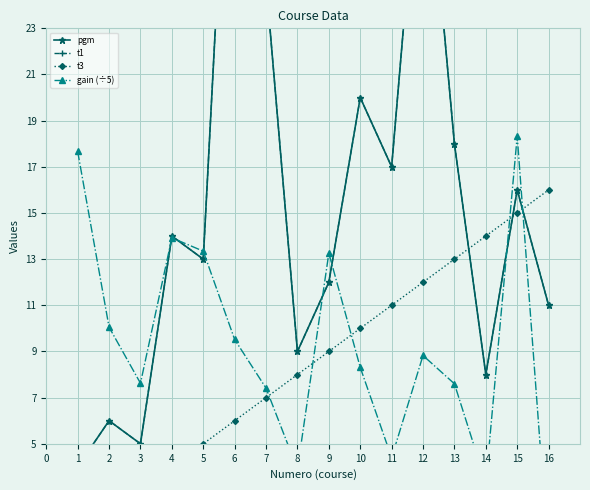

Reading right to left, extract all data points from this chart.

pgm: 11.0	16.0	8.0	18.0	33.0	17.0	20.0	12.0	9.0	25.0	39.0	13.0	14.0	5.0	6.0	4.0
t1: 11.0	16.0	8.0	18.0	33.0	17.0	20.0	12.0	9.0	25.0	39.0	13.0	14.0	5.0	6.0	4.0
t3: 16.0	15.0	14.0	13.0	12.0	11.0	10.0	9.0	8.0	7.0	6.0	5.0	4.0	3.0	2.0	1.0
gain (÷5): 0.0	18.3	3.3	7.6	8.8	4.4	8.3	13.3	3.9	7.4	9.5	13.3	13.9	7.6	10.1	17.7